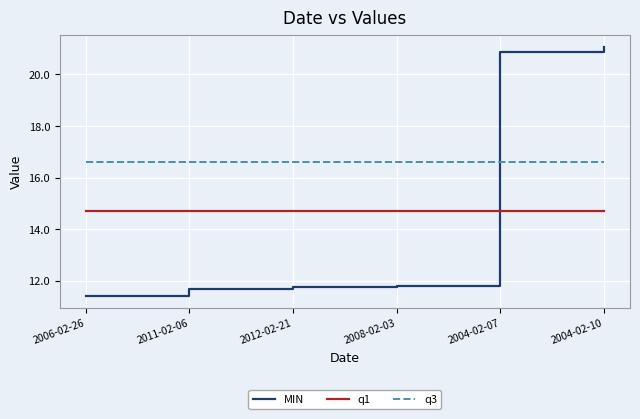

What is the difference between the maximum and minimum values in the MIN series?

9.6